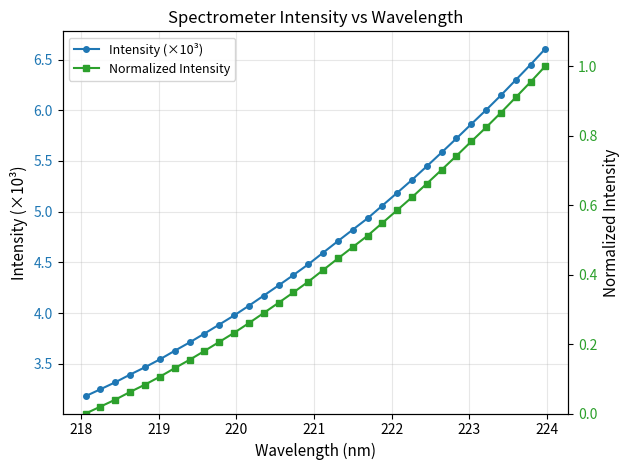

True or false: Normalized Intensity has more than 2 points higher than both neighbors.

False